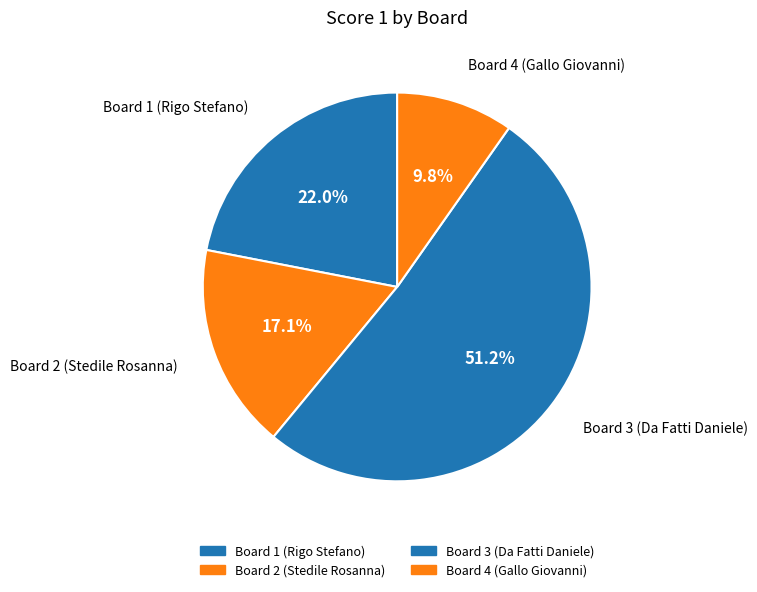

Rank the categories by value from highest to lowest.

Board 3 (Da Fatti Daniele), Board 1 (Rigo Stefano), Board 2 (Stedile Rosanna), Board 4 (Gallo Giovanni)